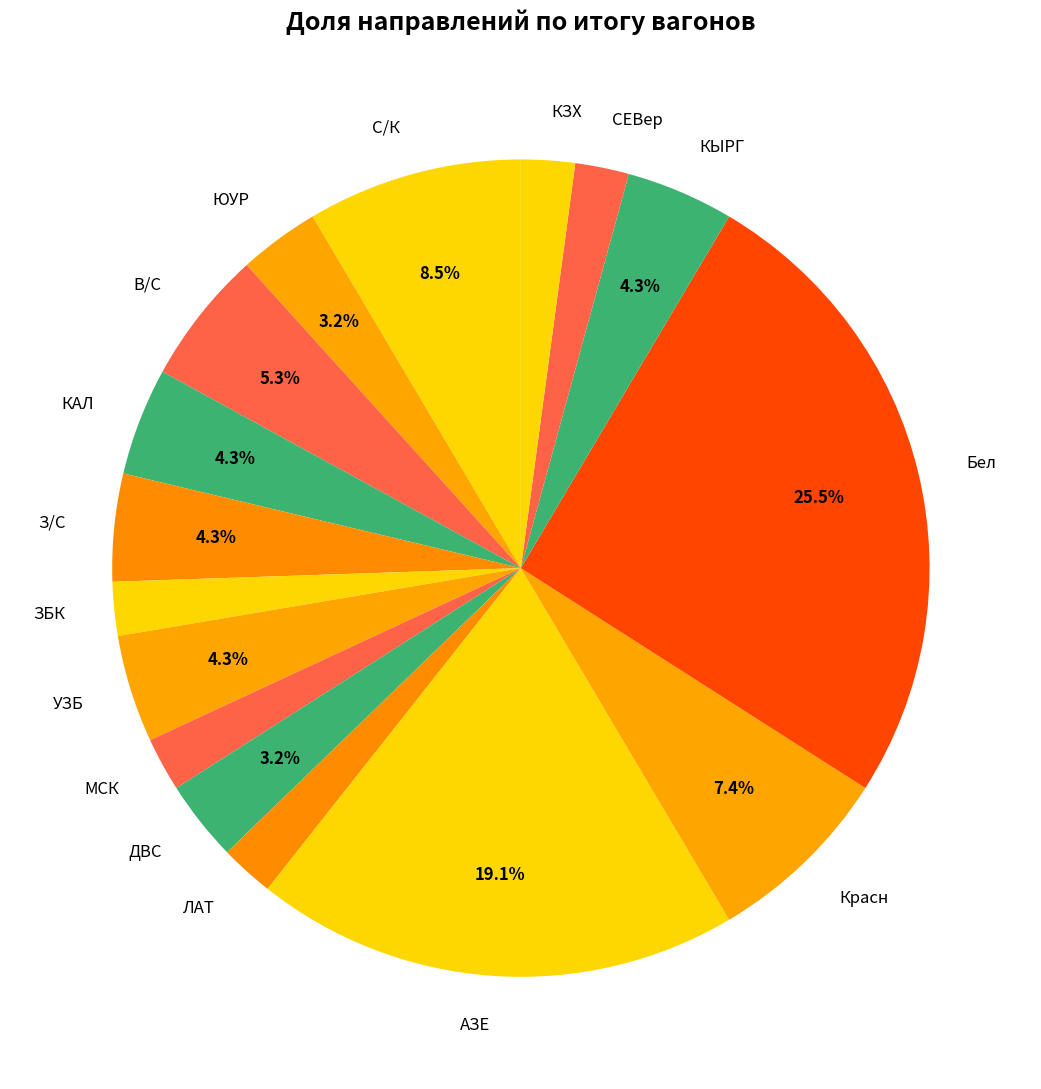

How much of the chart is everything except З/С?

95.7%